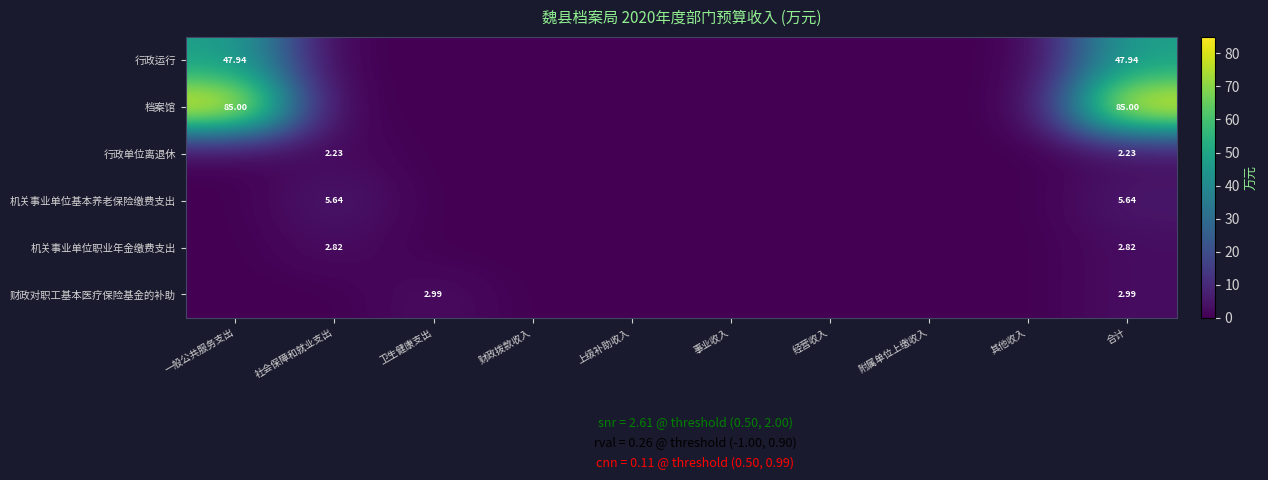

What is the sum of the 机关事业单位基本养老保险缴费支出 values at 社会保障和就业支出 and 一般公共服务支出?

5.6